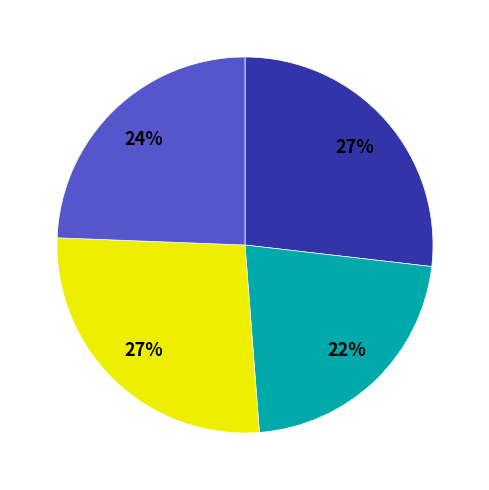

Count the number of slices in the pie.

4